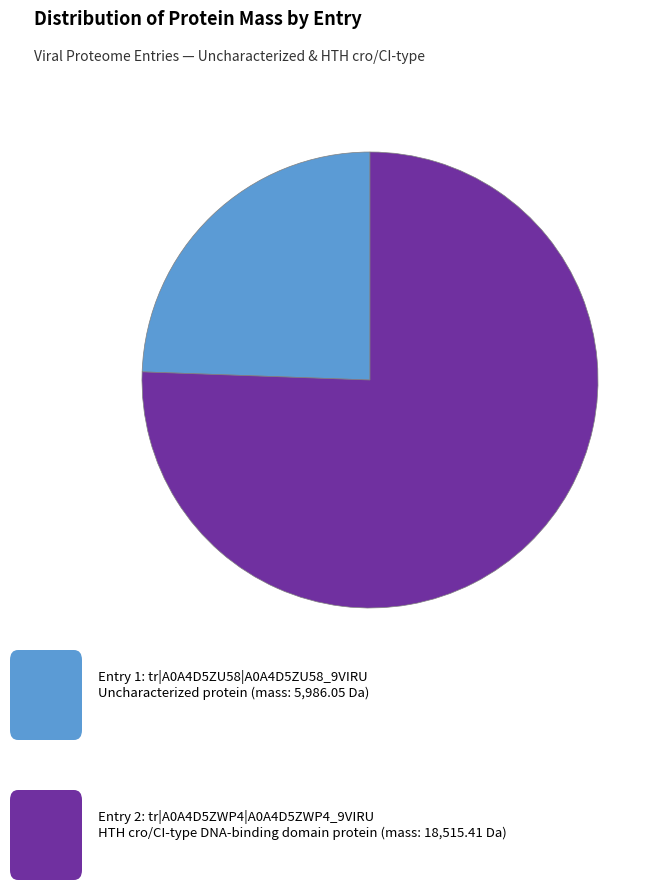

Is there any slice that represents more than half of the pie?

Yes